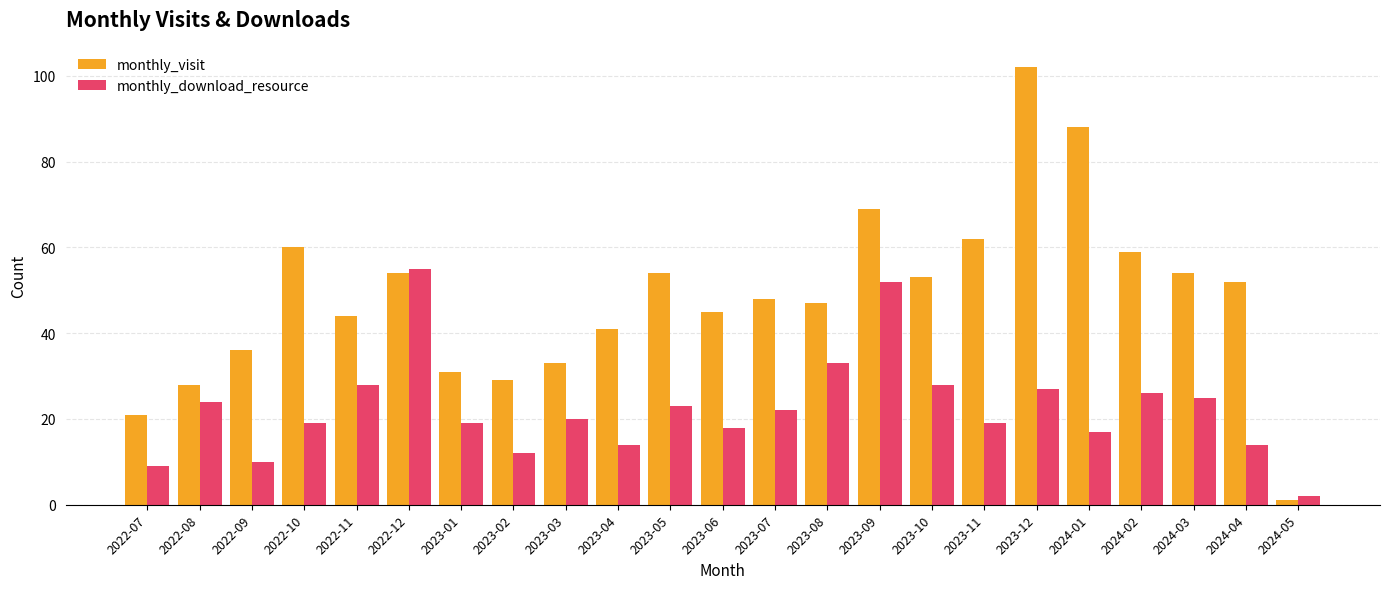

True or false: monthly_visit has a value of 29 at 2023-02.

True